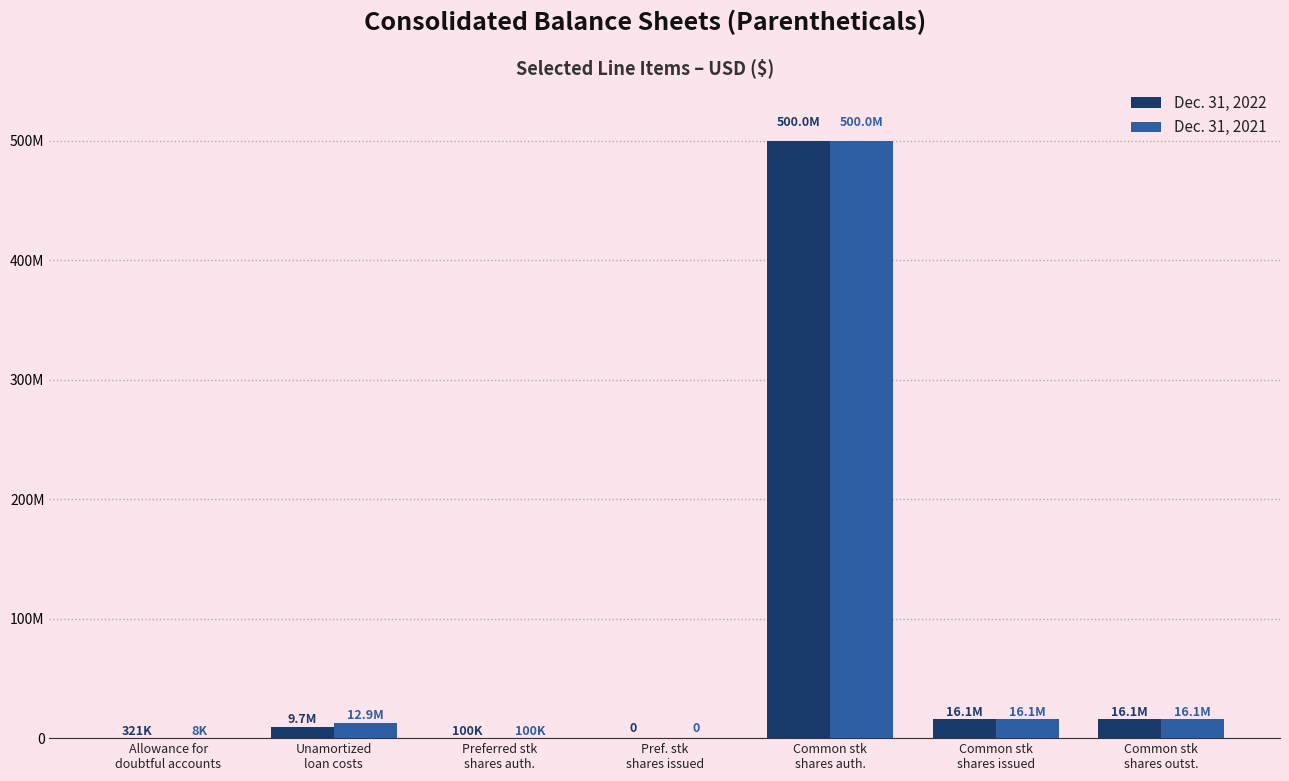

Are the bars grouped side by side (vs. stacked)?

Yes